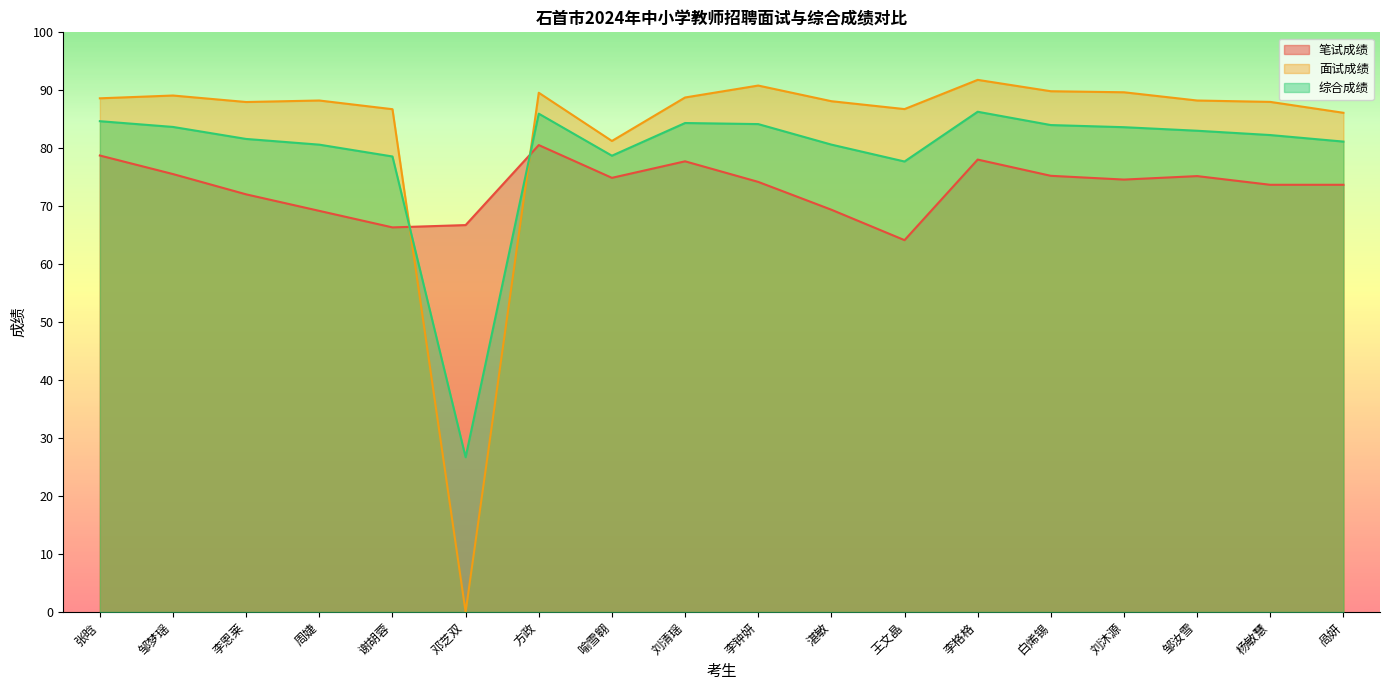

What is the difference between the maximum and minimum values in the 面试成绩 series?

91.8